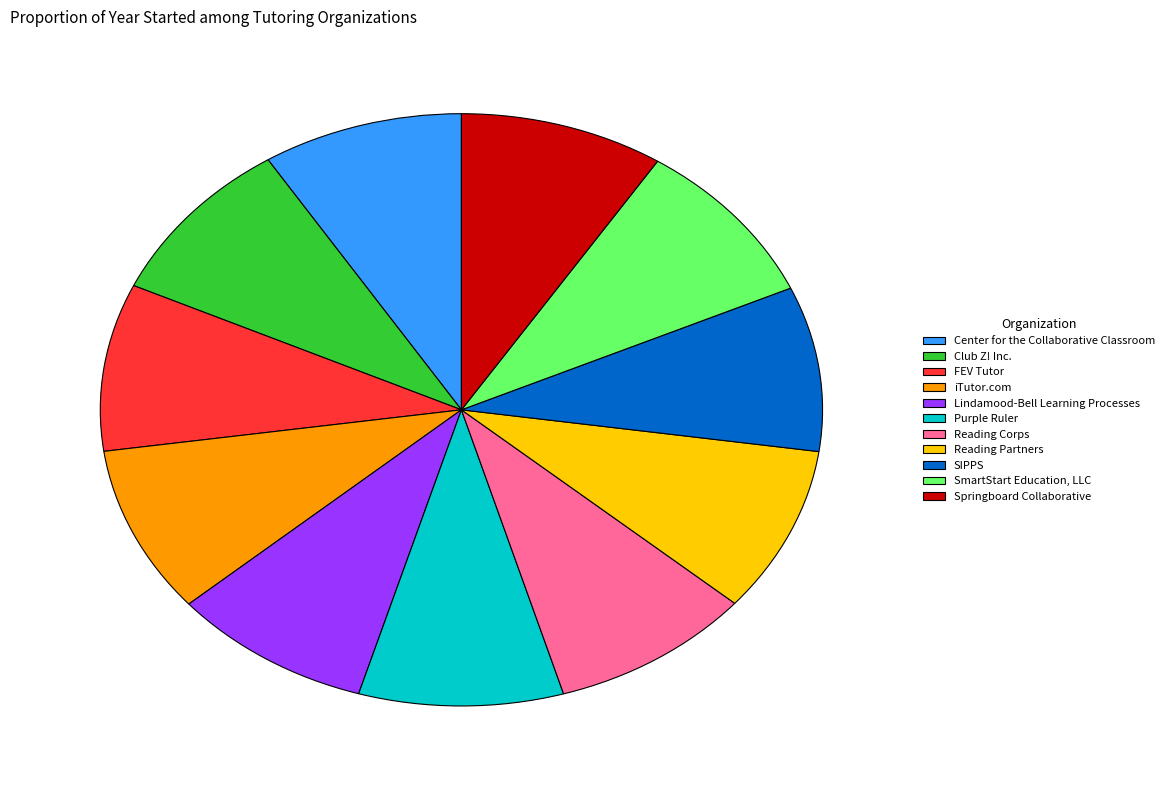

The Purple Ruler slice represents 1% of the pie. True or false?

False